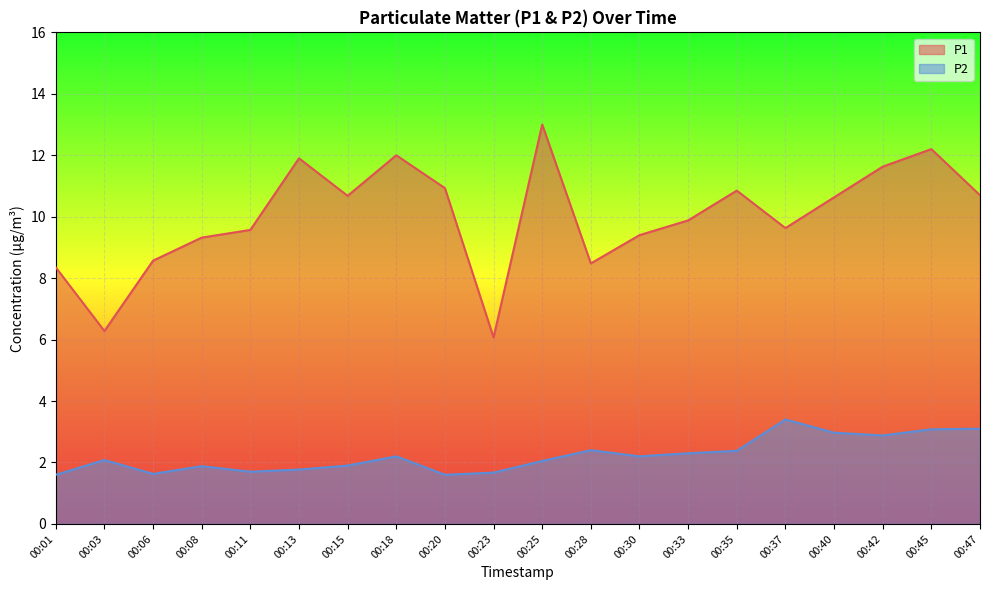

What is the sum of all P1 values?

200.1